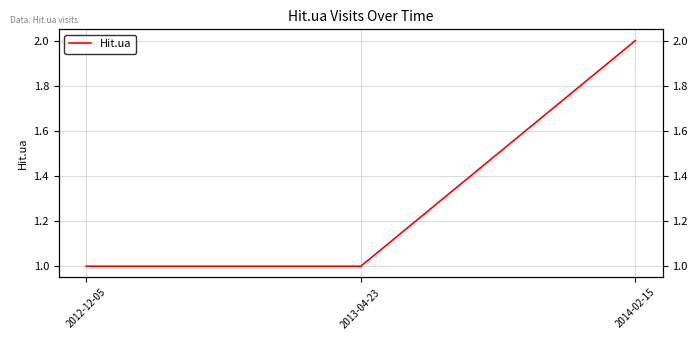

What is the difference between the maximum and minimum values?

1